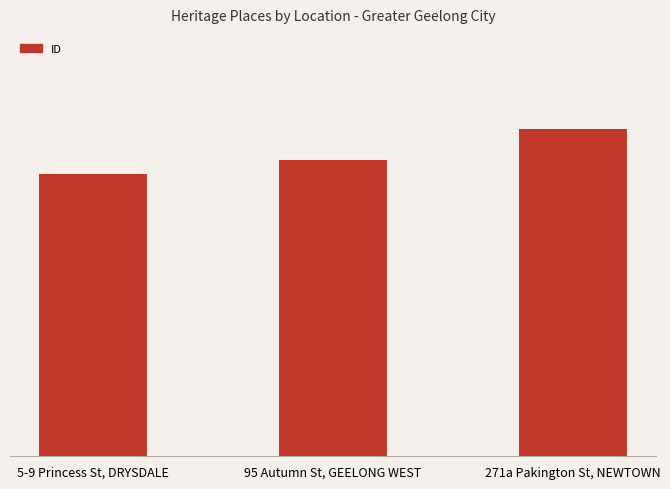

What is the label of the 3rd bar from the right?

5-9 Princess St, DRYSDALE